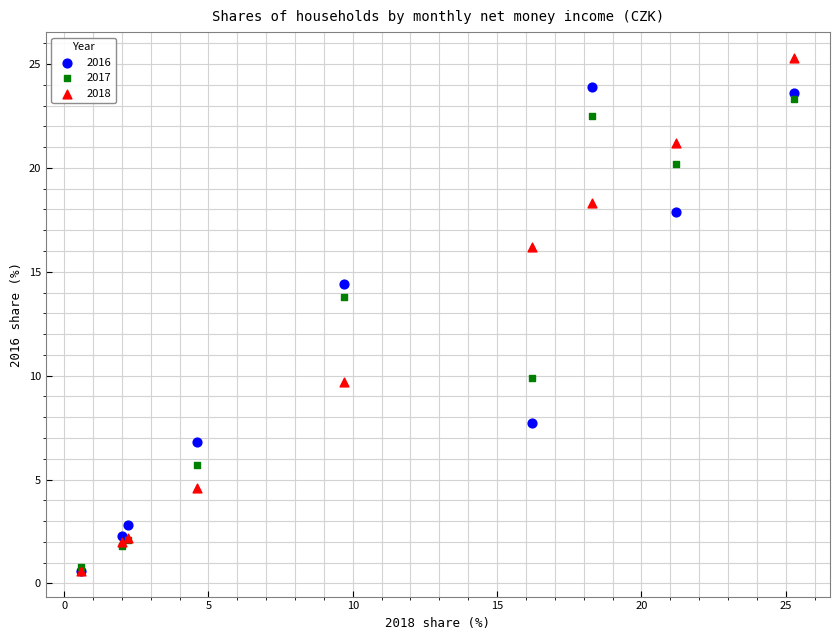

In the 2018 series, what Y value is closest to 12?

9.7